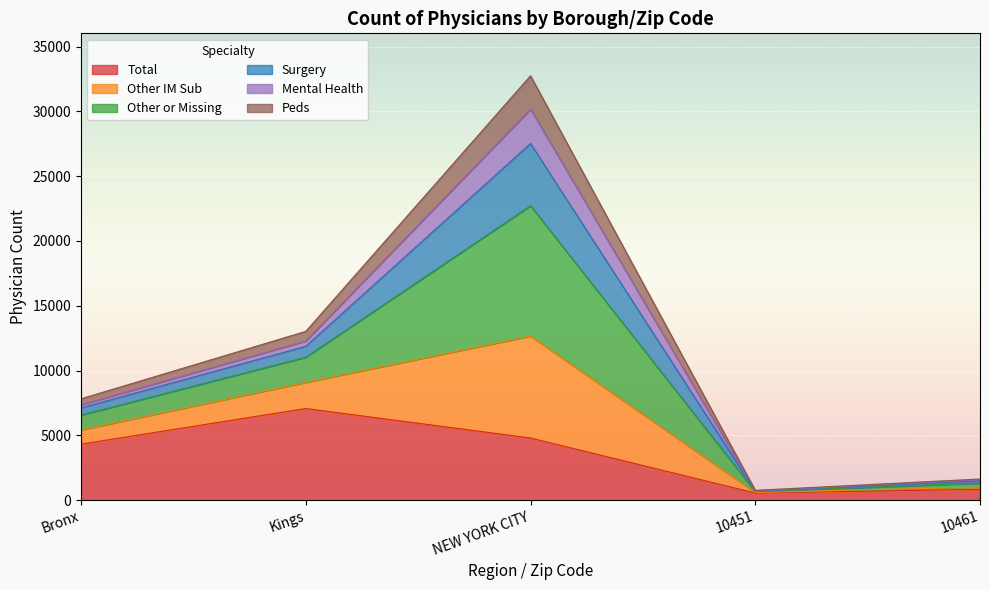

Is it true that Total equals 6684.8 at Bronx?

False